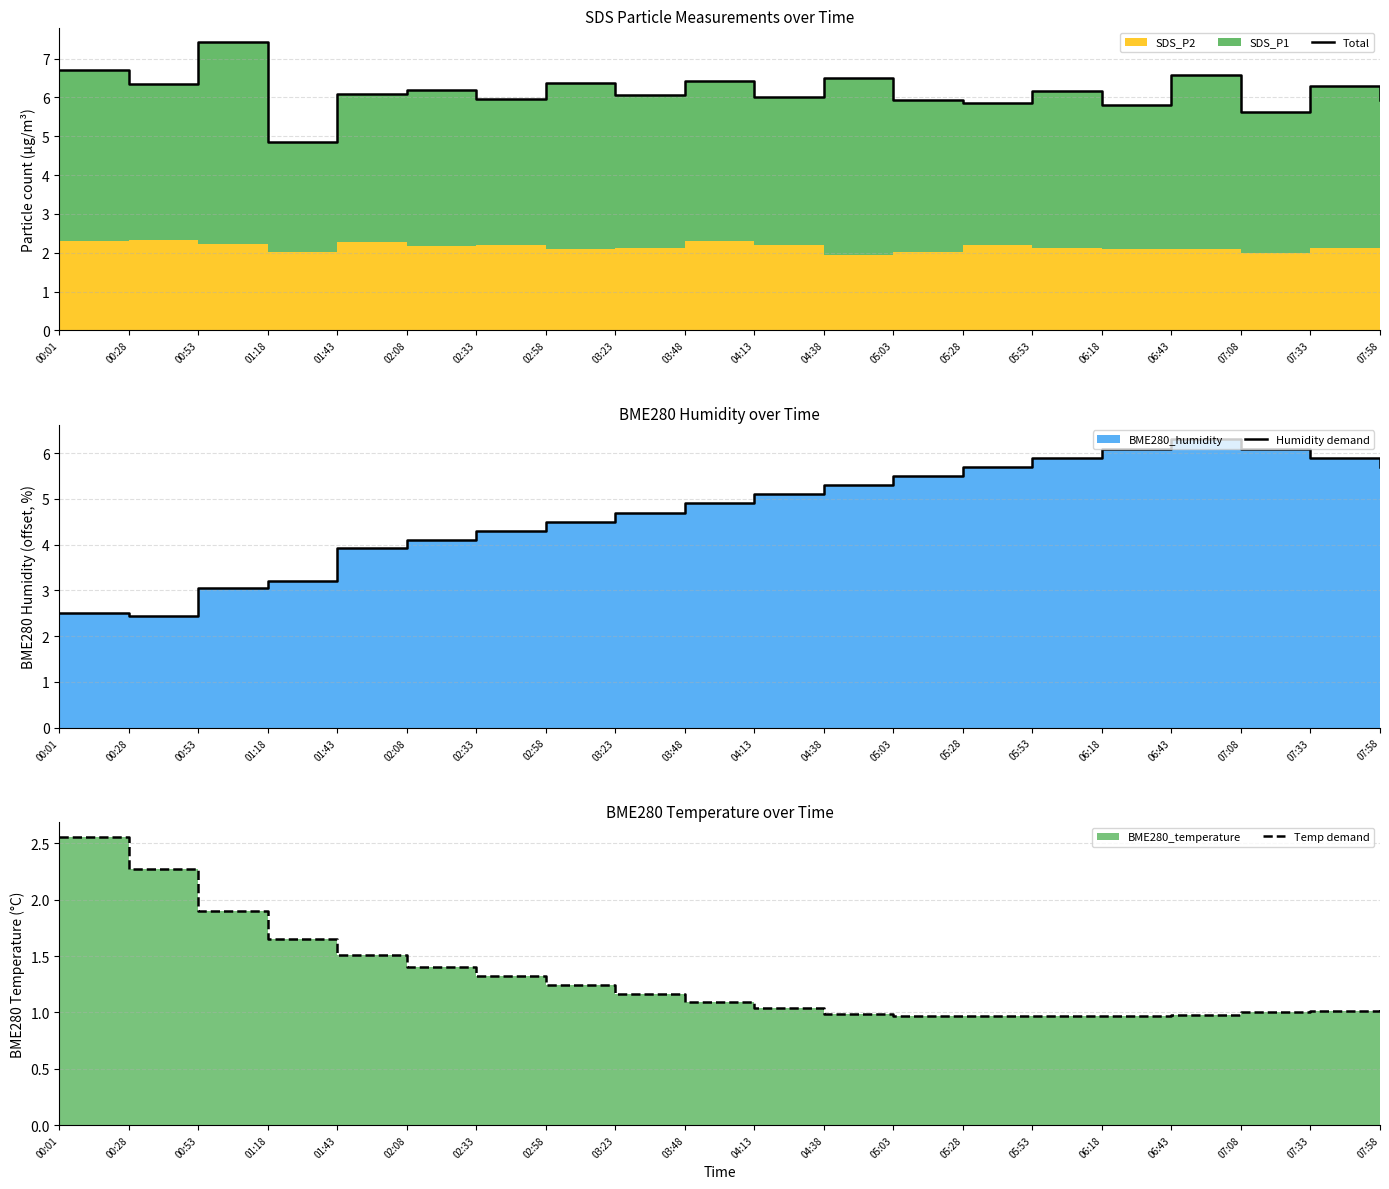

At which label does Total reach its peak?

00:53